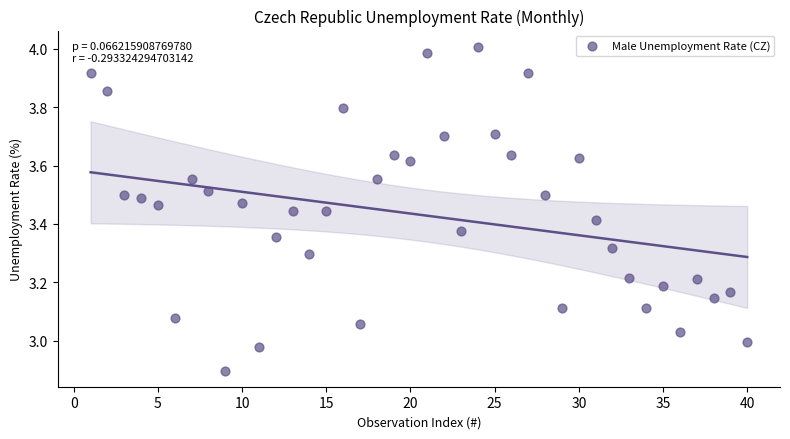

What is the range of X values (max minus min)?

39.0